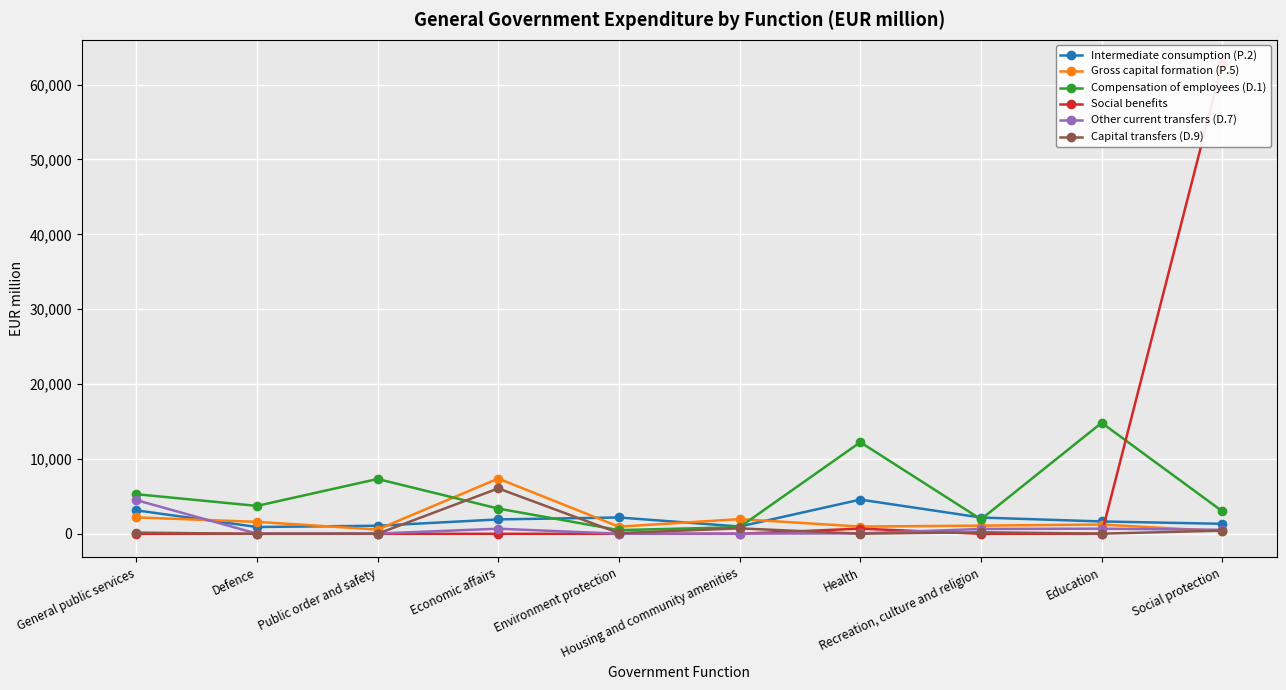

Which series changed the most between Public order and safety and Education?

Compensation of employees (D.1)